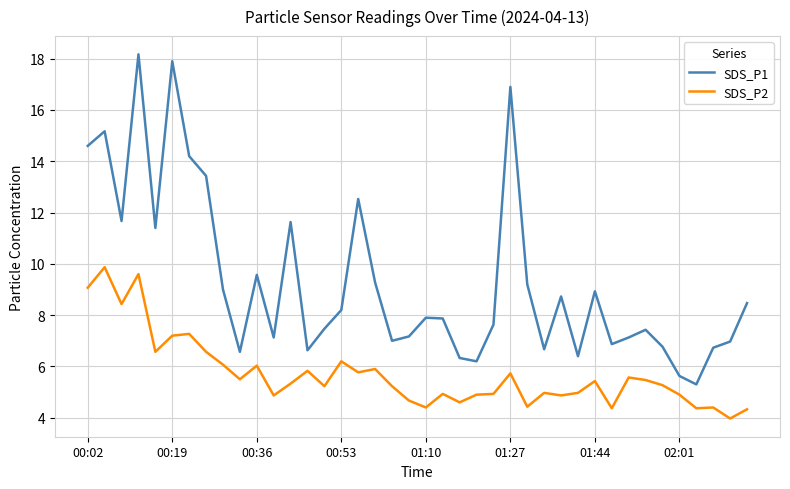

True or false: SDS_P1 and SDS_P2 cross at least once.

False